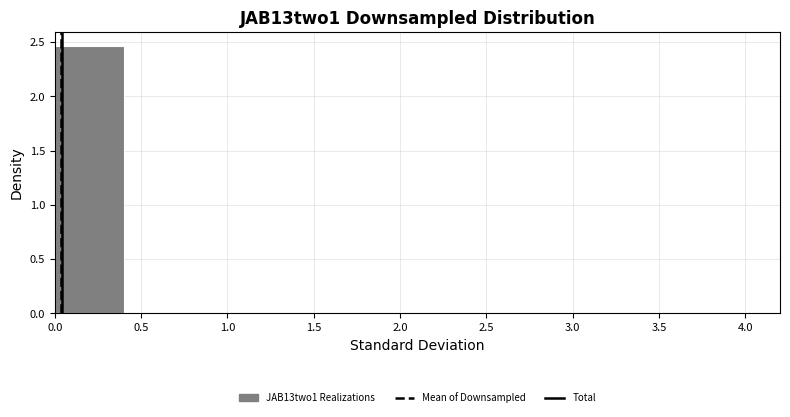

Which range on the x-axis has the tallest bar?

0.0 to 0.4